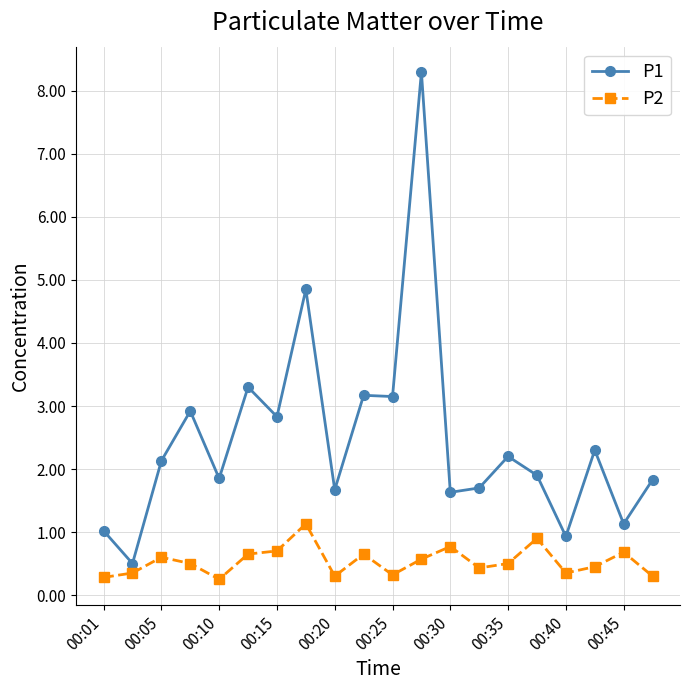

True or false: P2 has more than 2 points higher than both neighbors.

True